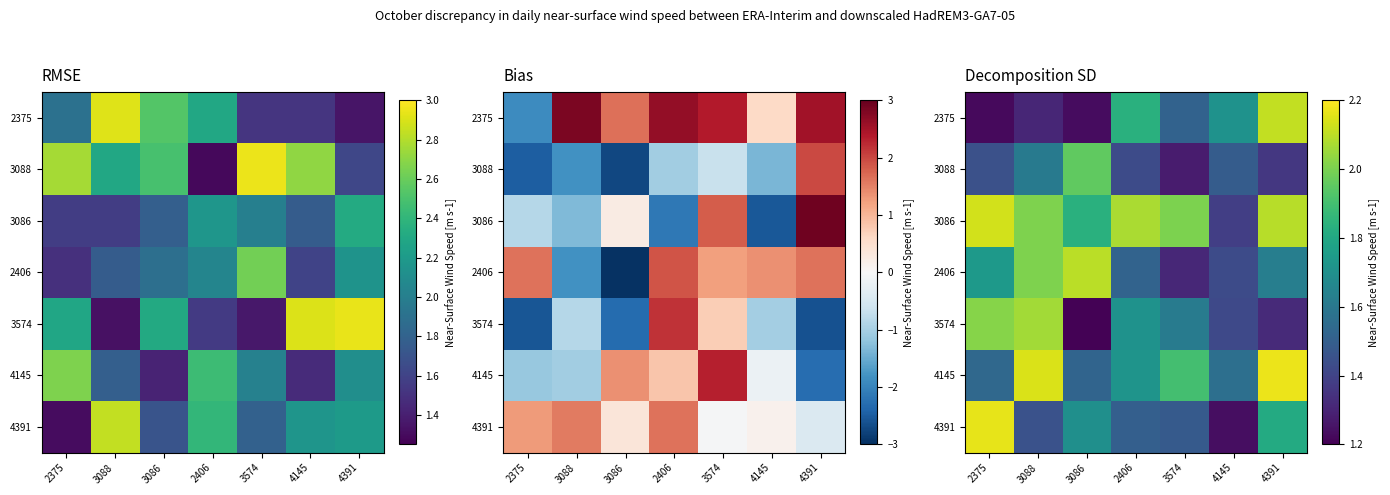

Is the value of 3086 at 3088 greater than the value of 2375 at 4145?

Yes